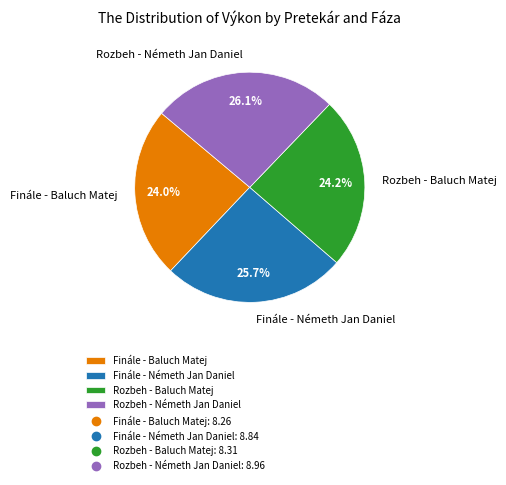

Combined, what portion of the pie is Finále - Baluch Matej and Rozbeh - Németh Jan Daniel?

50.1%